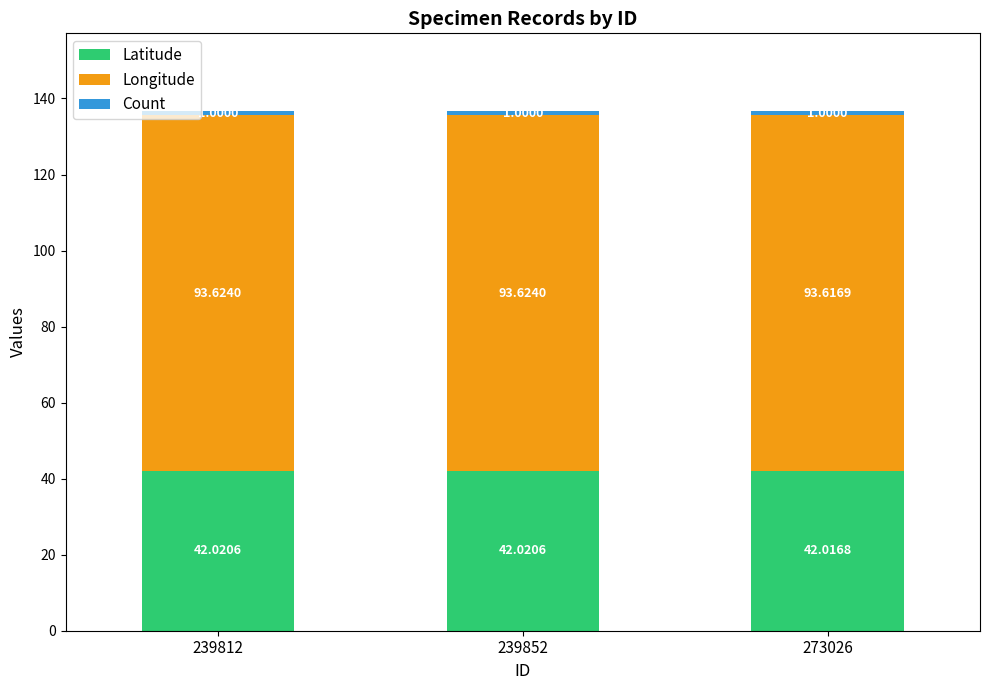

What is the average value of the Latitude series?

42.0